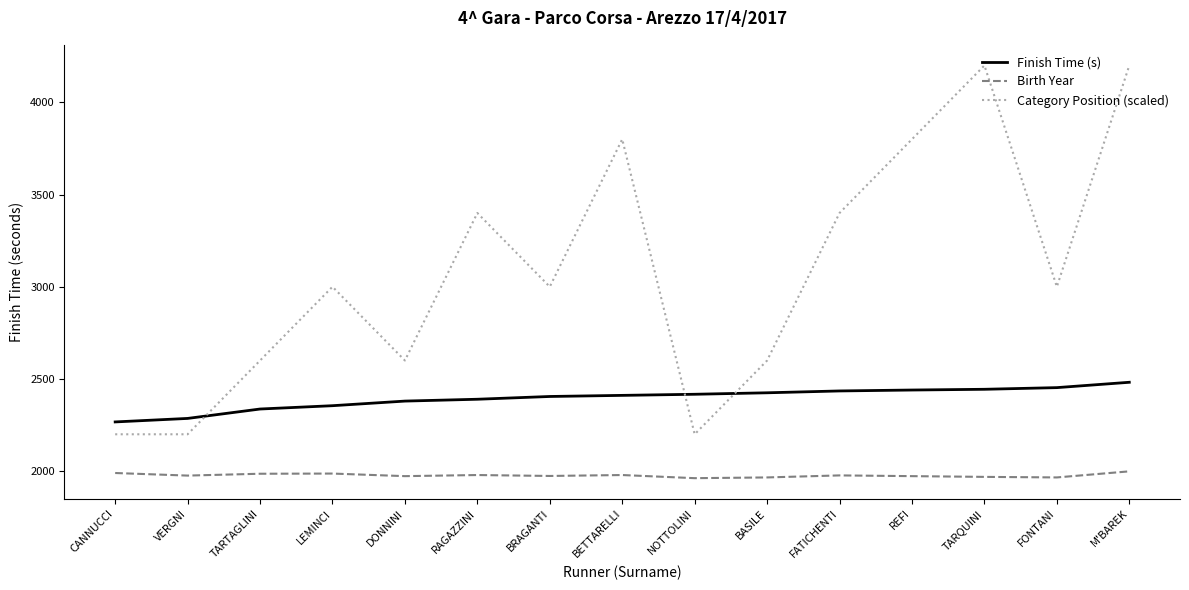

What is the approximate value of Birth Year at NOTTOLINI?

1962